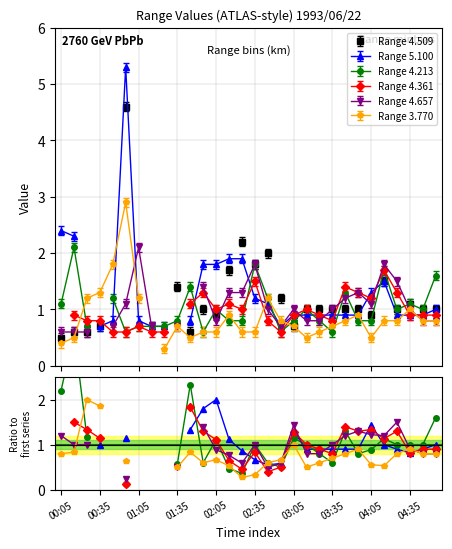

The Range 3.770 series shows 0.8 at 26. True or false?

True